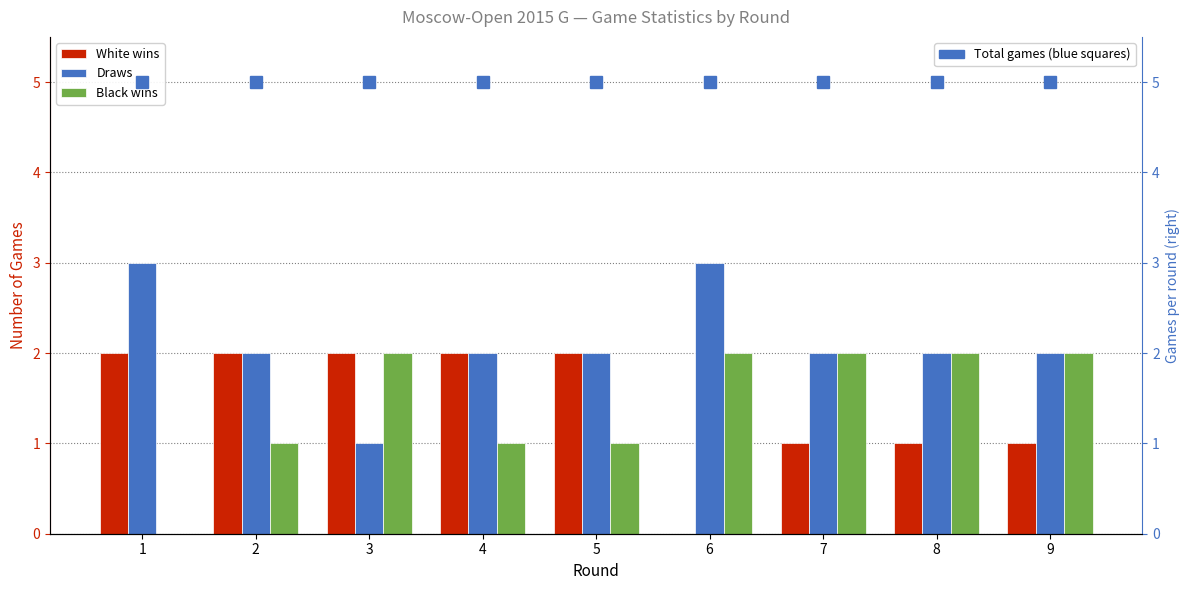

What is the total value across all series at 3?

10